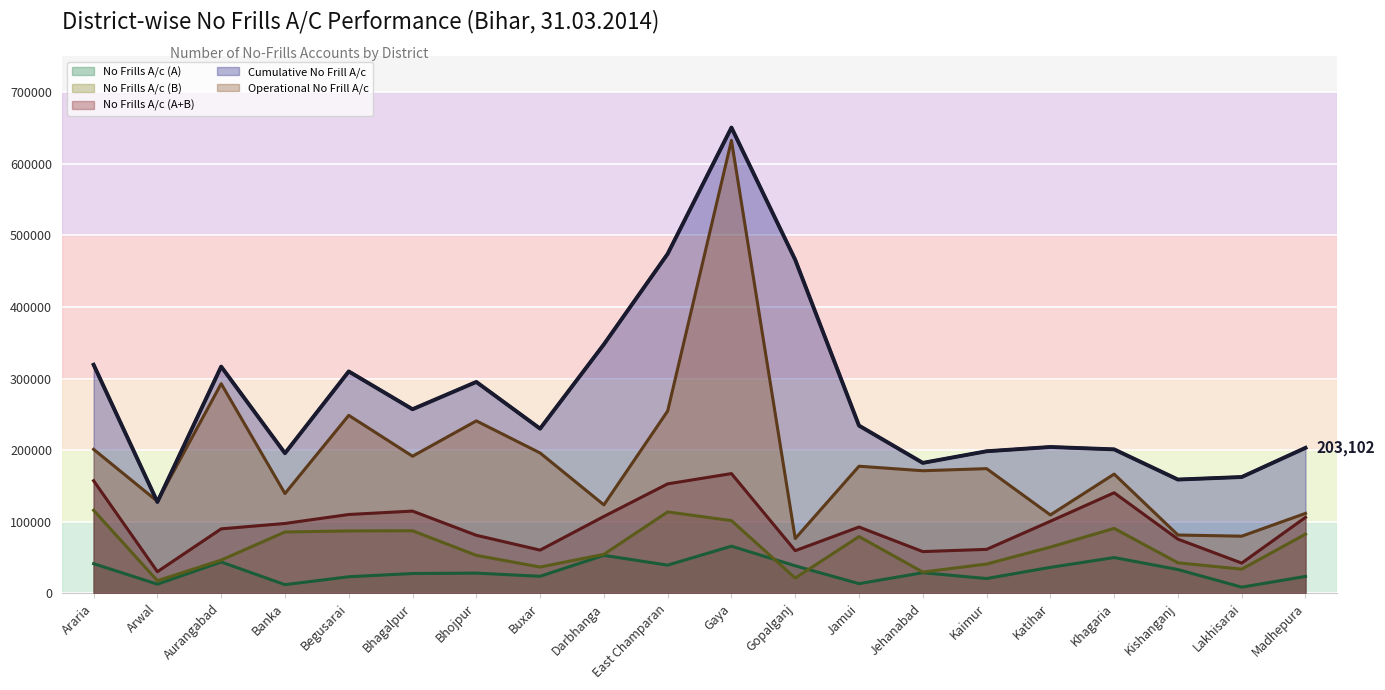

Which category has the lowest value across all series?

Lakhisarai